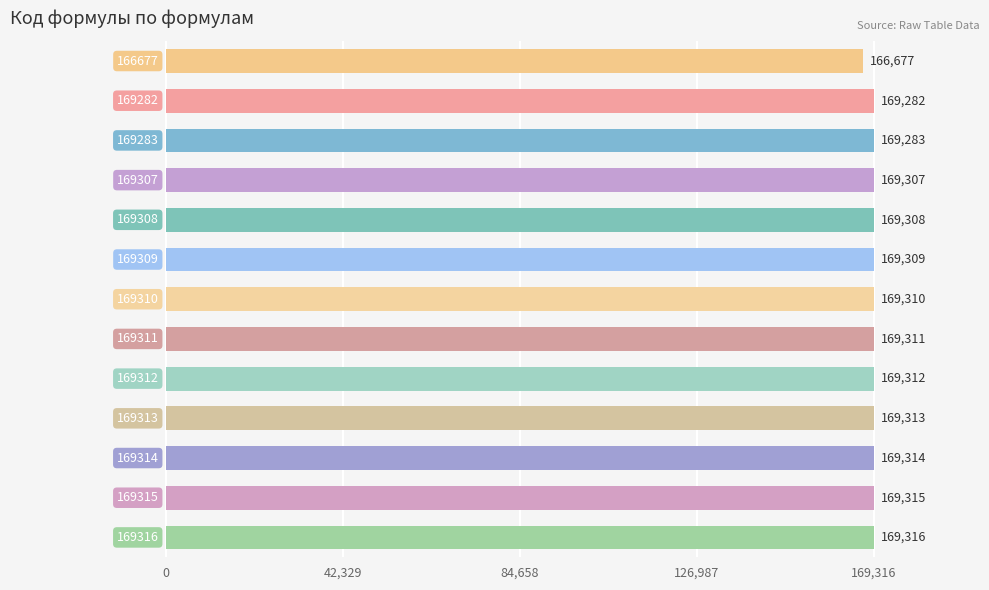

What is the maximum value shown in the chart?

169316